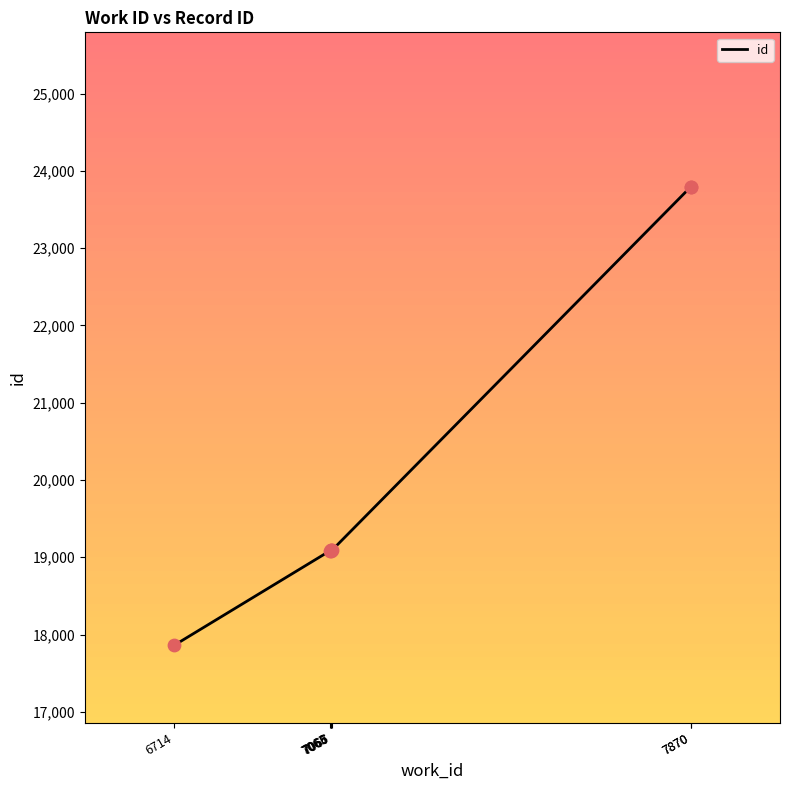

What is the change in value from 7066 to 7067?

+1